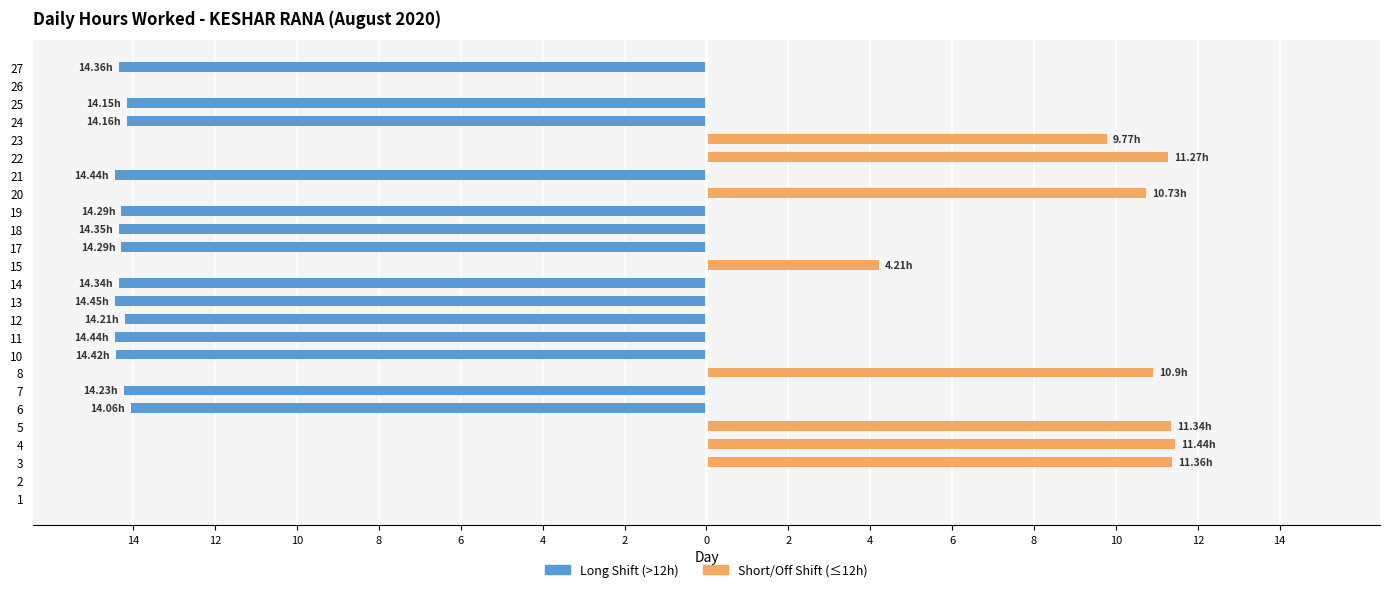

Reading left to right, extract all data points from this chart.

Long Shift (>12h): 0.0	0.0	0.0	0.0	0.0	-14.1	-14.2	0.0	-14.4	-14.4	-14.2	-14.4	-14.3	0.0	-14.3	-14.3	-14.3	0.0	-14.4	0.0	0.0	-14.2	-14.2	0.0	-14.4
Short/Off Shift (≤12h): 0.0	0.0	11.4	11.4	11.3	0.0	0.0	10.9	0.0	0.0	0.0	0.0	0.0	4.2	0.0	0.0	0.0	10.7	0.0	11.3	9.8	0.0	0.0	0.0	0.0